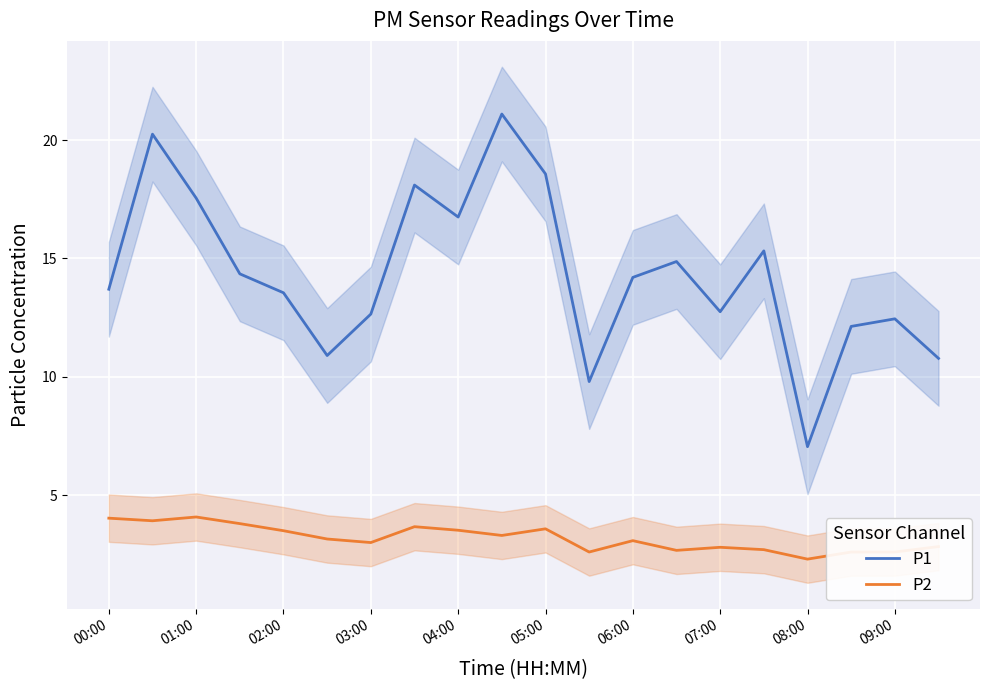

What is the smallest value displayed?

2.3